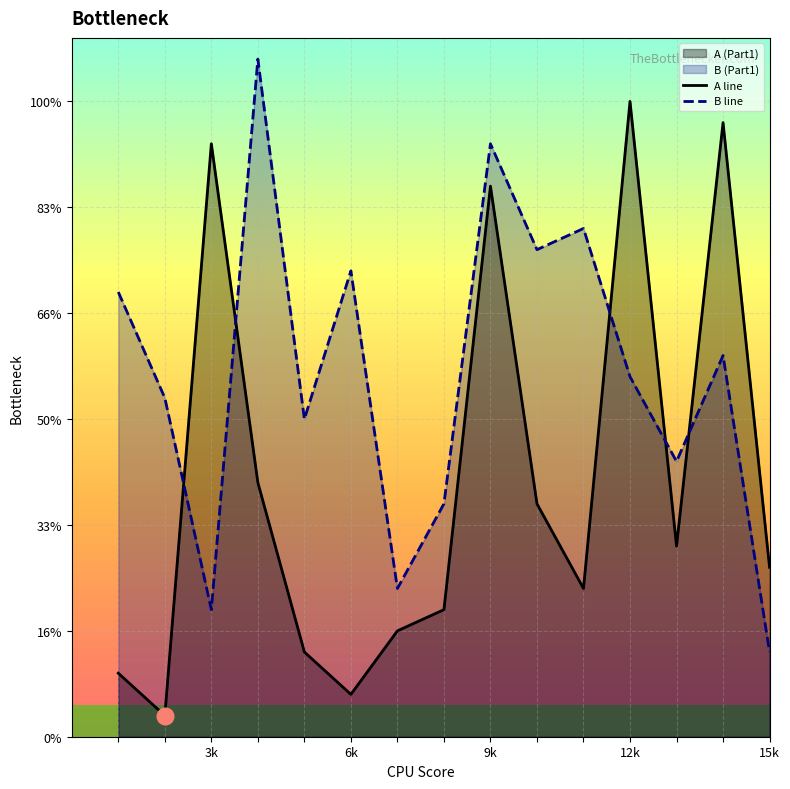

Is the value of A line at 8 greater than the value of B line at 3k?

Yes